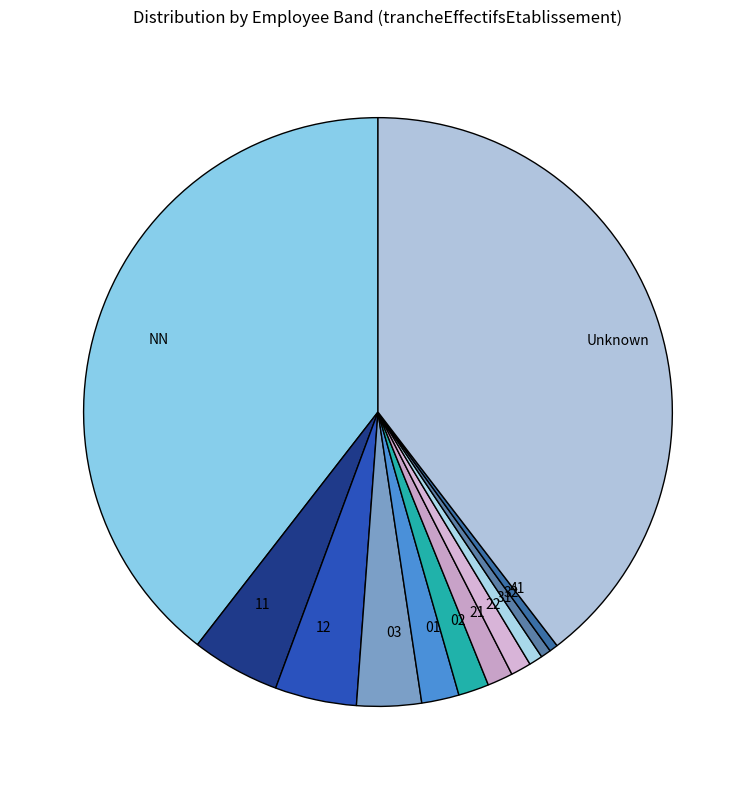

Which has a higher value, 12 or 31?

12